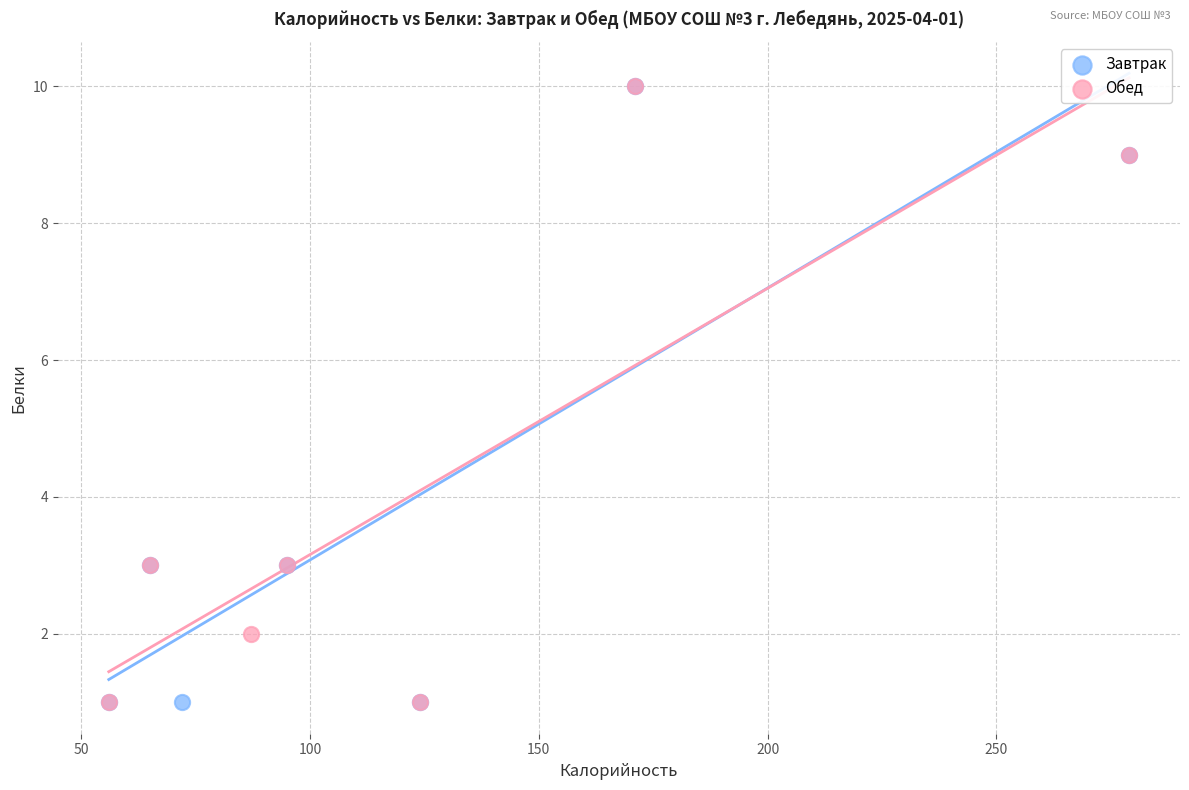

What are all the series names shown in the legend?

Завтрак, Обед